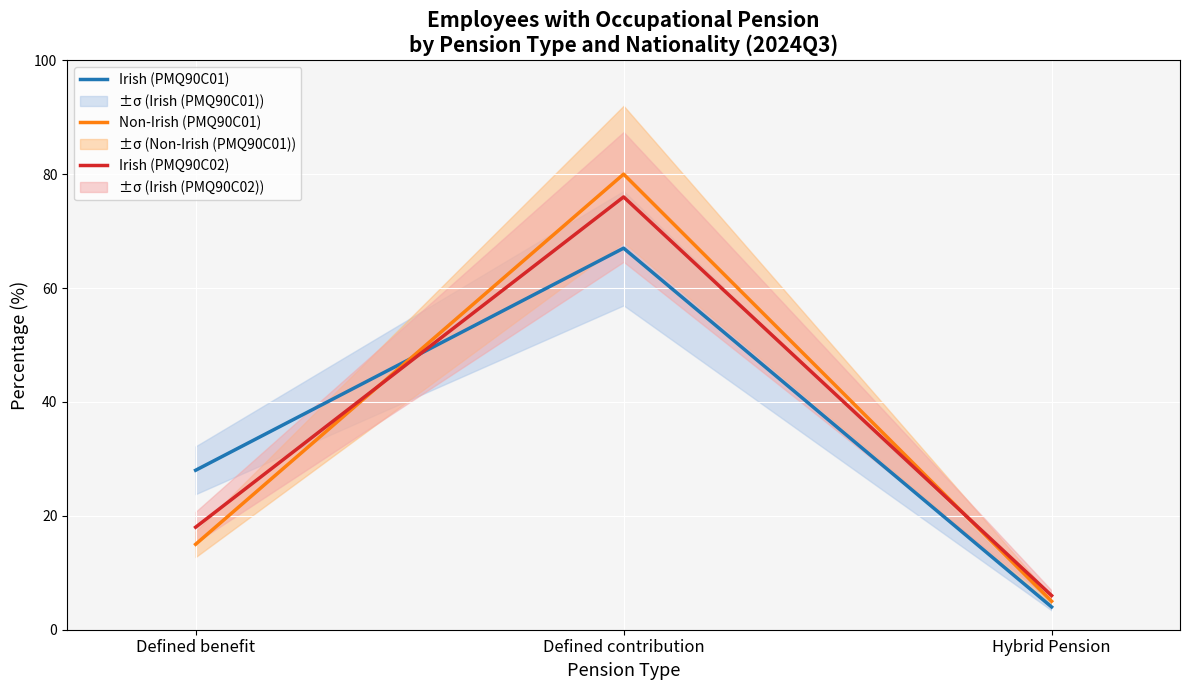

List the labels in order of Irish (PMQ90C02) value, smallest first.

Hybrid Pension, Defined benefit, Defined contribution